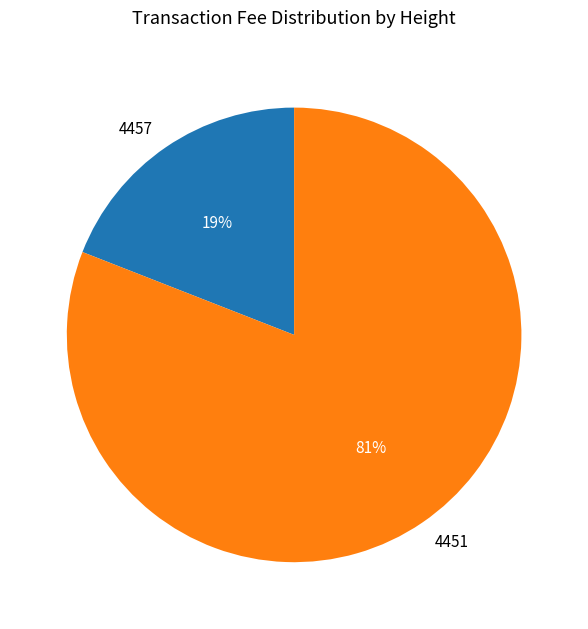

Rank the categories by value from highest to lowest.

4451, 4457